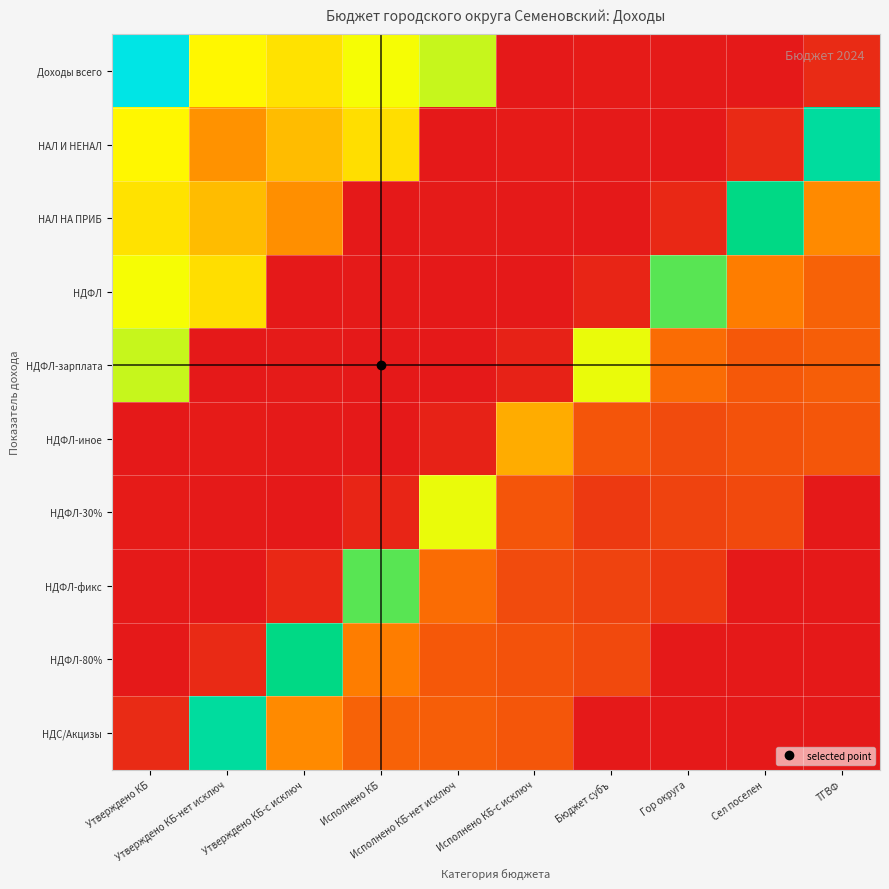

Which series has the largest total across all categories?

Доходы всего